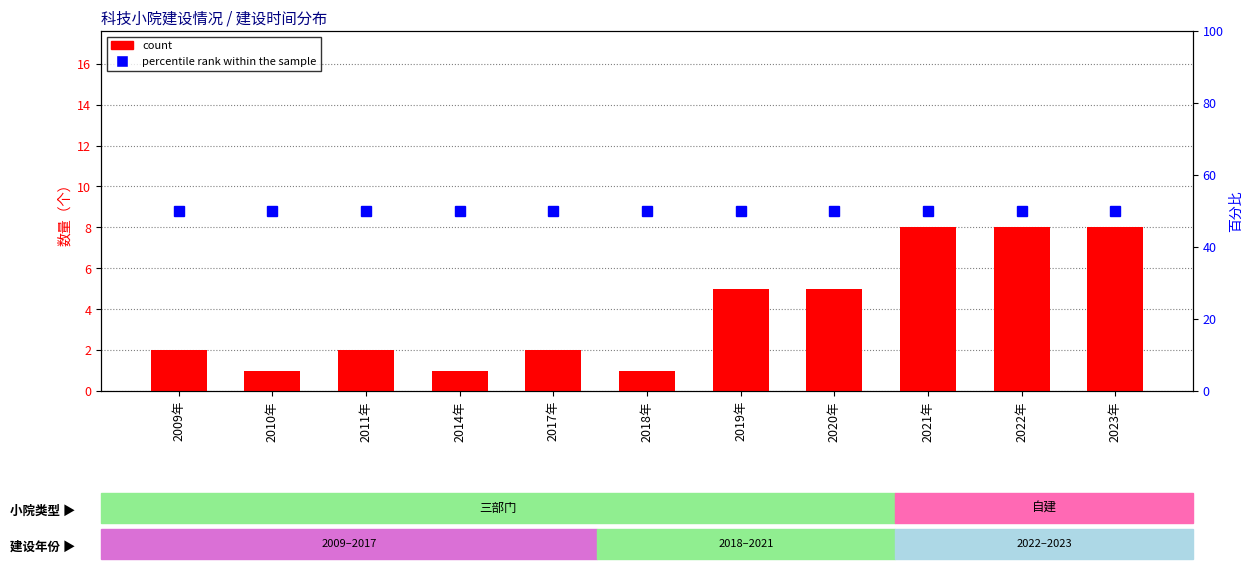

Reading left to right, list all the values displayed in this chart.

count: 2009年=2	2010年=1	2011年=2	2014年=1	2017年=2	2018年=1	2019年=5	2020年=5	2021年=8	2022年=8	2023年=8
percentile rank within the sample: 2009年=50	2010年=50	2011年=50	2014年=50	2017年=50	2018年=50	2019年=50	2020年=50	2021年=50	2022年=50	2023年=50